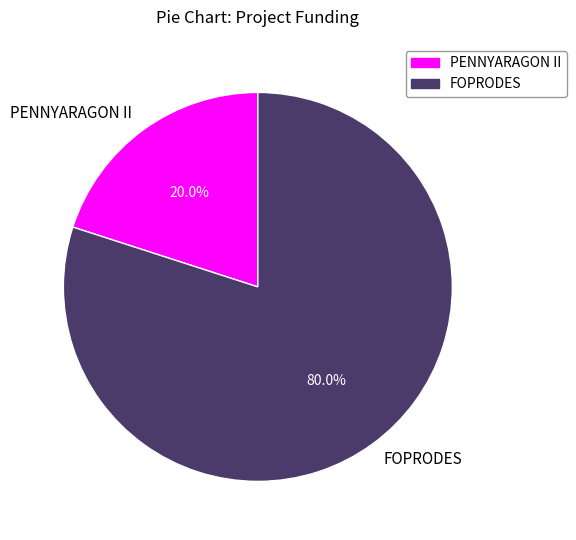

What is the smallest slice in the pie chart?

PENNYARAGON II